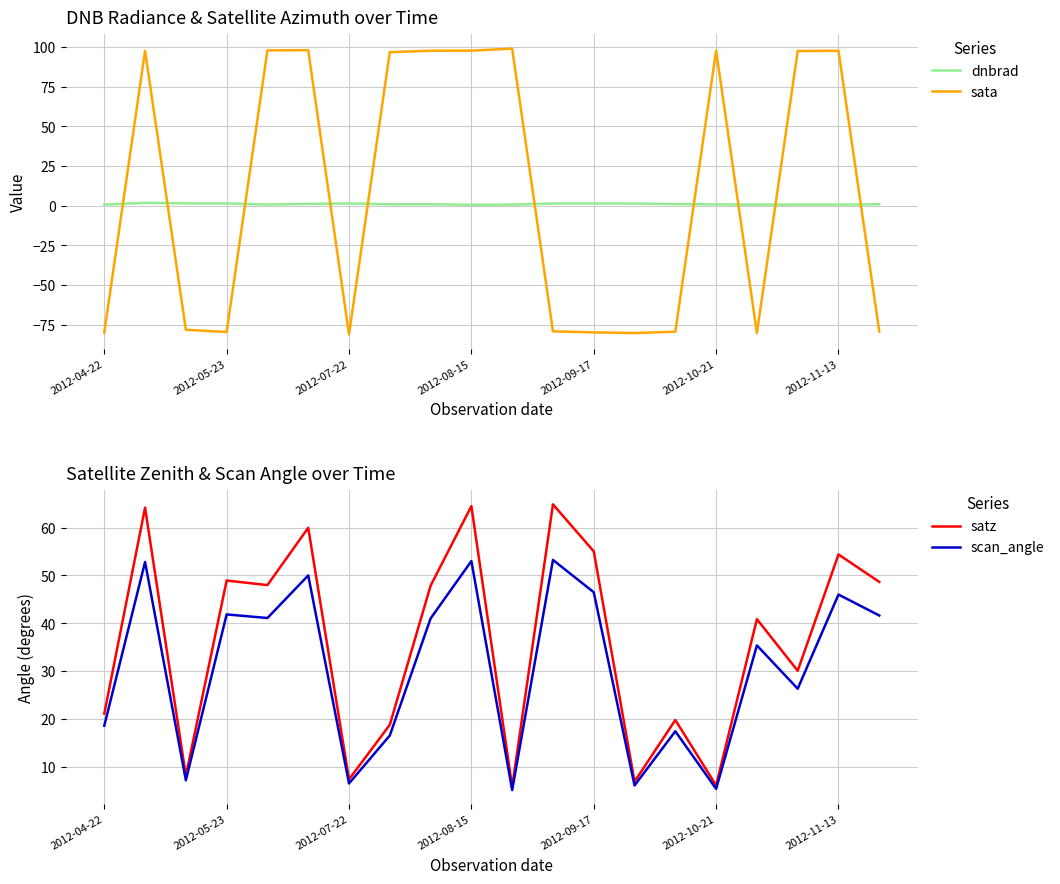

Which series ends up on top after the final intersection of sata and dnbrad?

dnbrad